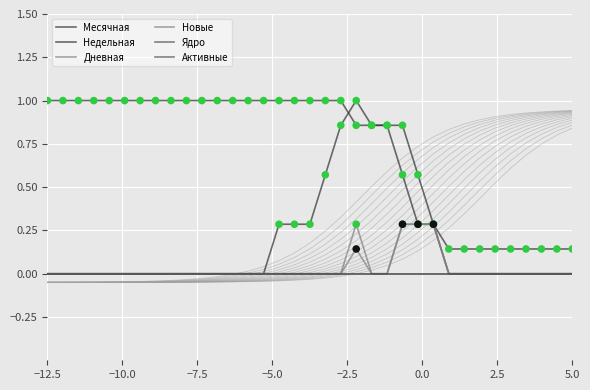

At how many categories does at least one series exceed 0?

35